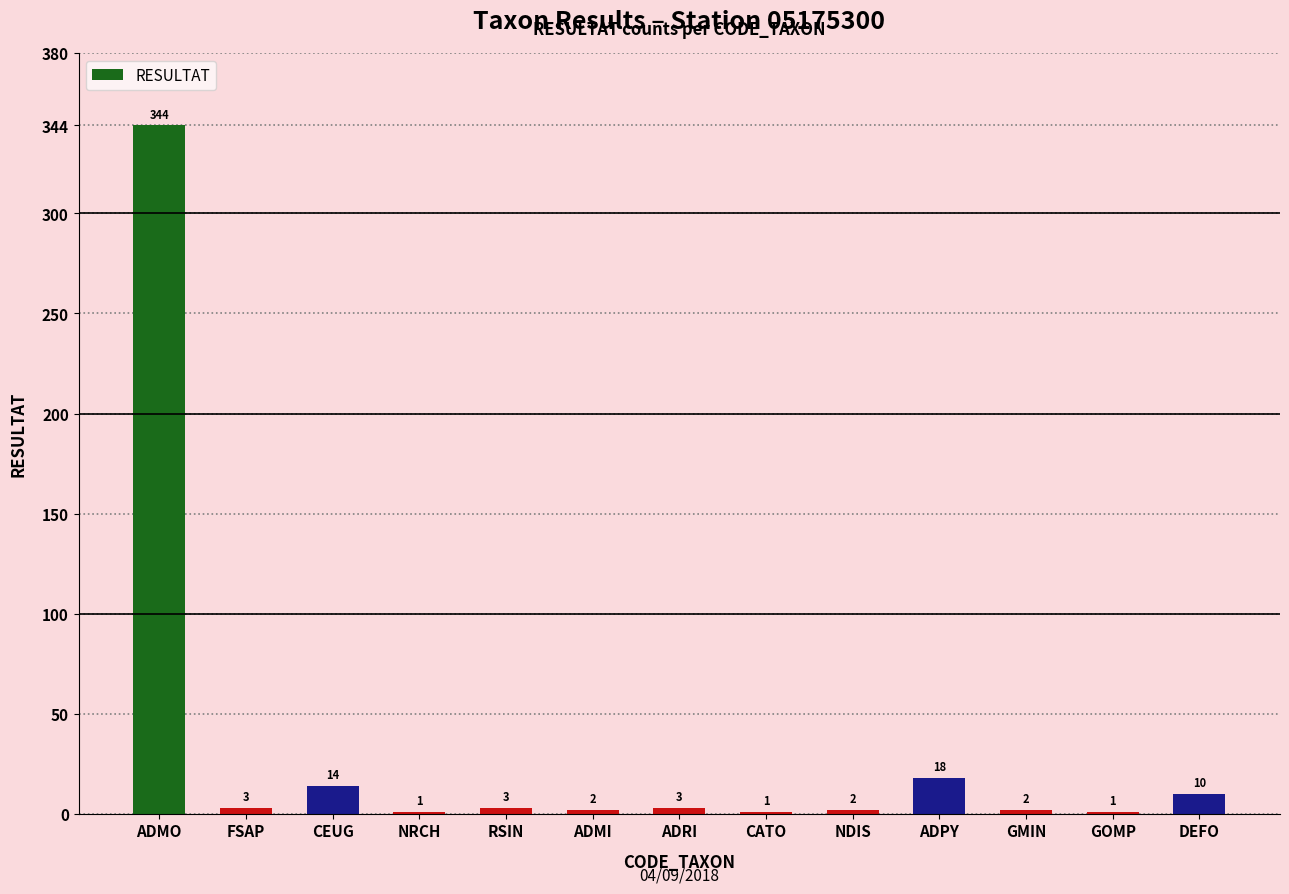

What is the maximum value shown in the chart?

344